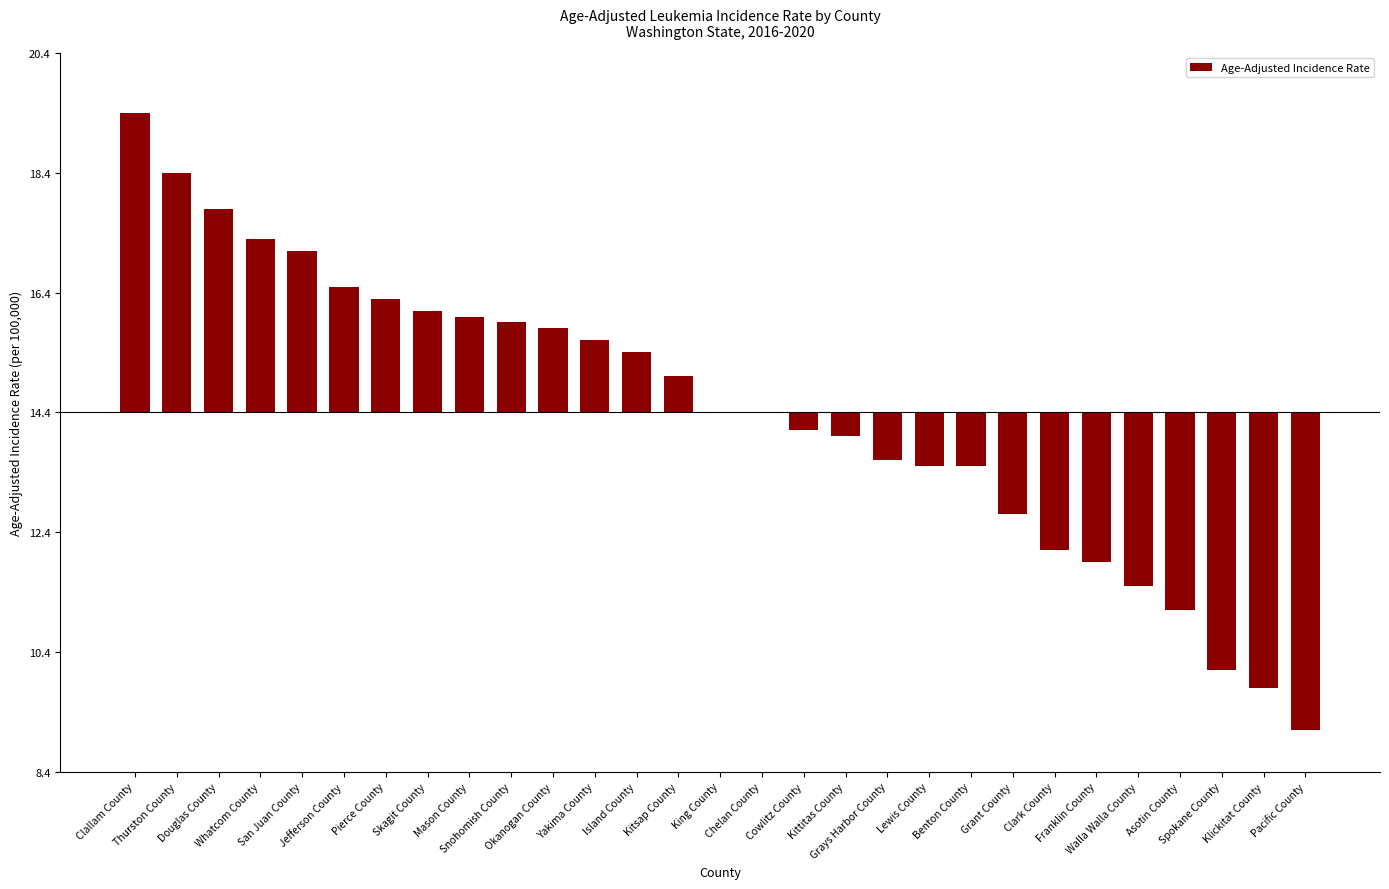

What is the difference between the values at Benton County and Okanogan County?

2.3